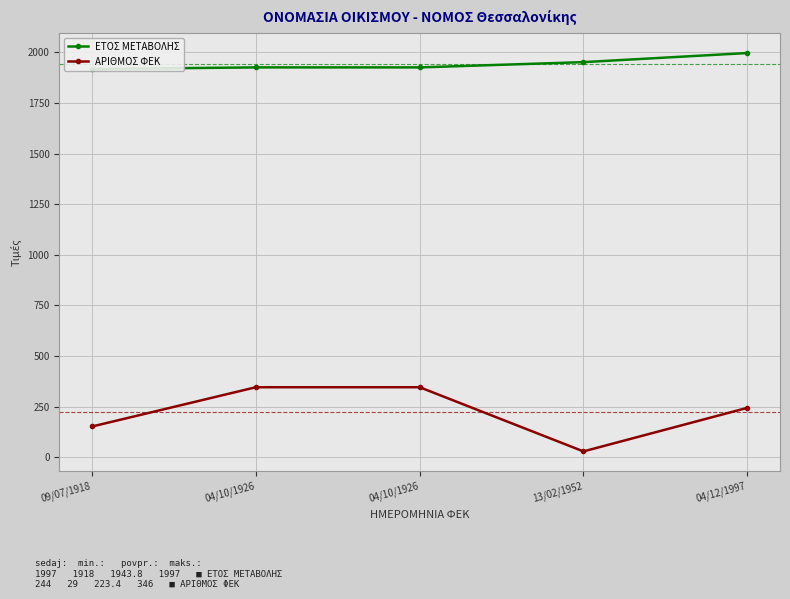

Reading right to left, list all the values displayed in this chart.

ΕΤΟΣ ΜΕΤΑΒΟΛΗΣ: 04/12/1997=1997	13/02/1952=1952	04/10/1926=1926	04/10/1926=1926	09/07/1918=1918
ΑΡΙΘΜΟΣ ΦΕΚ: 04/12/1997=244	13/02/1952=29	04/10/1926=346	04/10/1926=346	09/07/1918=152